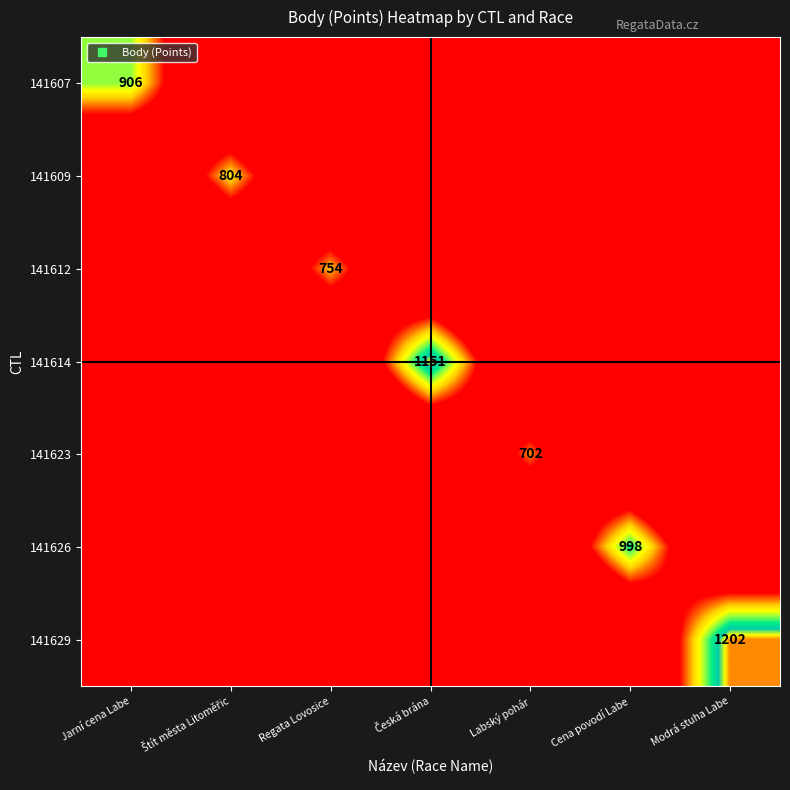

Between Česká brána and Modrá stuha Labe, which series saw the biggest shift?

141629